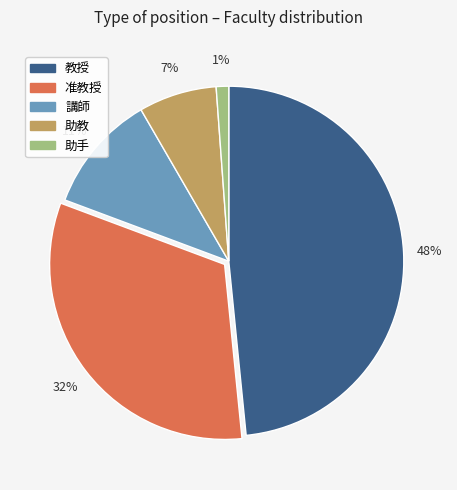

Which category has the smallest portion of the pie?

助手